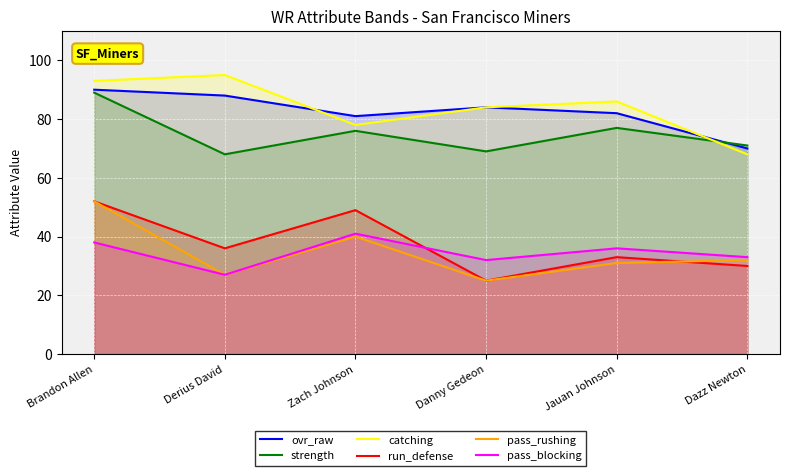

Rank the series by their maximum value, from lowest to highest.

pass_blocking, run_defense, pass_rushing, strength, ovr_raw, catching